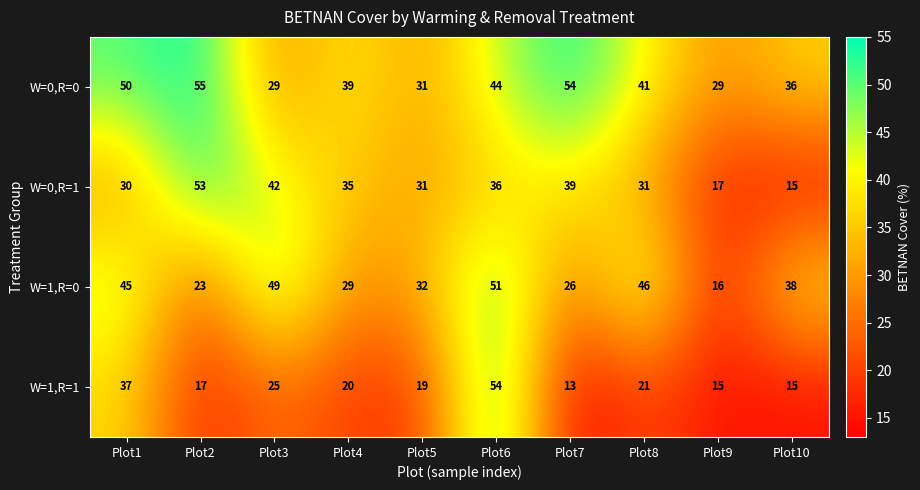

Where is W=1,R=1 nearest to the value 33?

Plot1